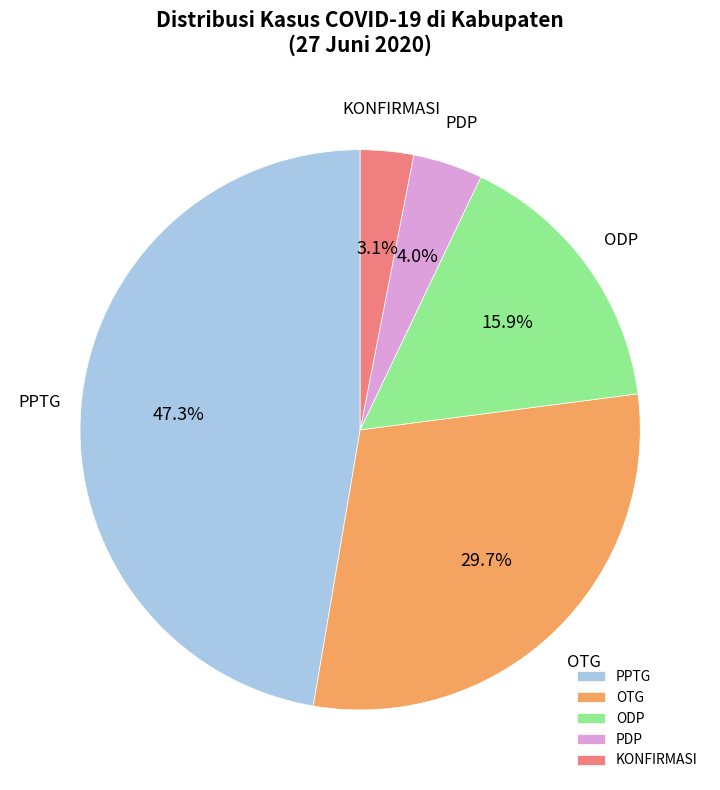

To the nearest percent, what is the average slice percentage?

20%